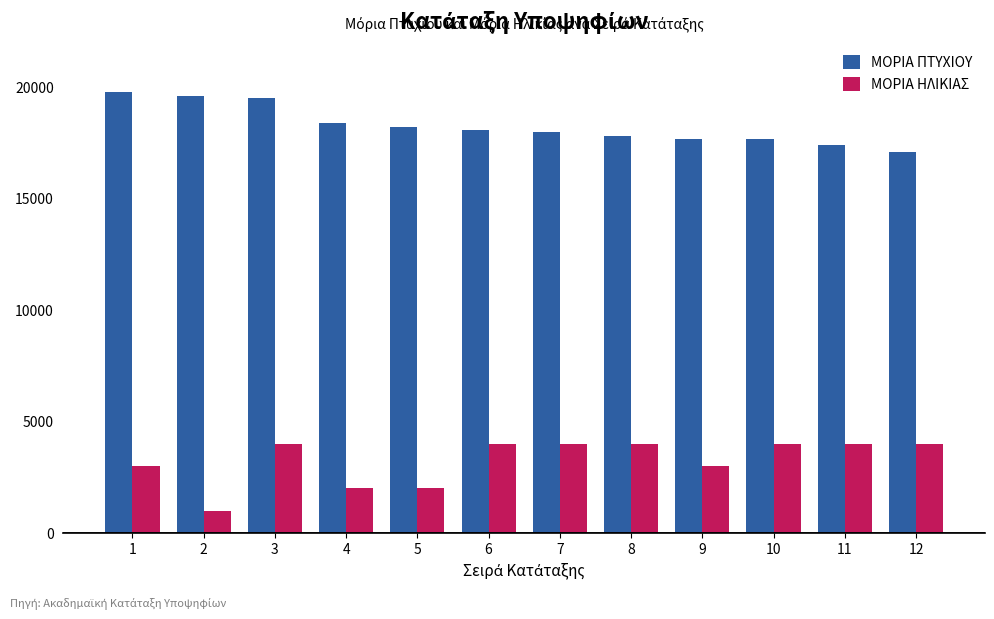

True or false: ΜΟΡΙΑ ΠΤΥΧΙΟΥ has a value of 7216 at 12.

False